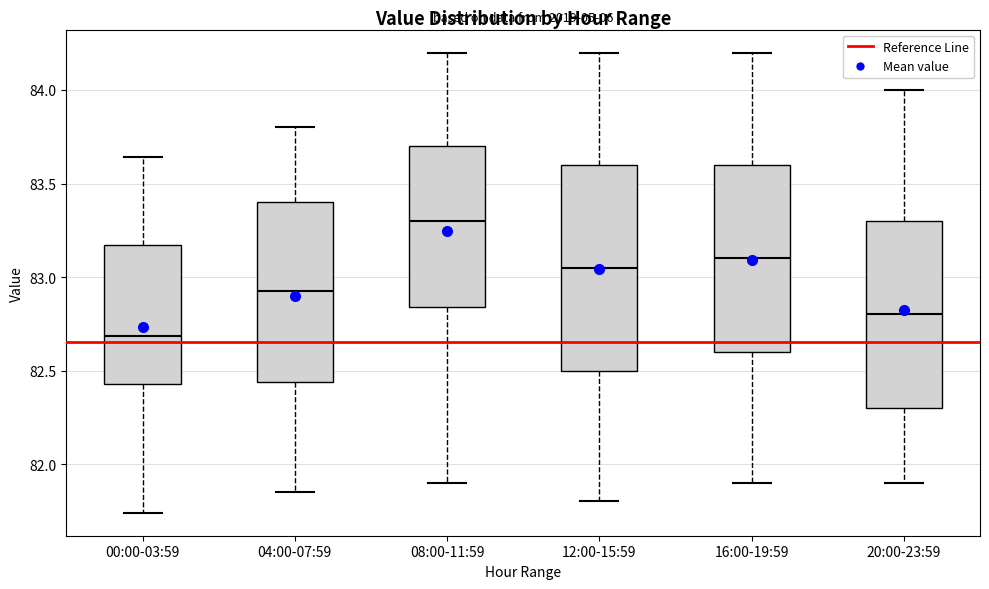

Which box has the lowest median line?

00:00-03:59